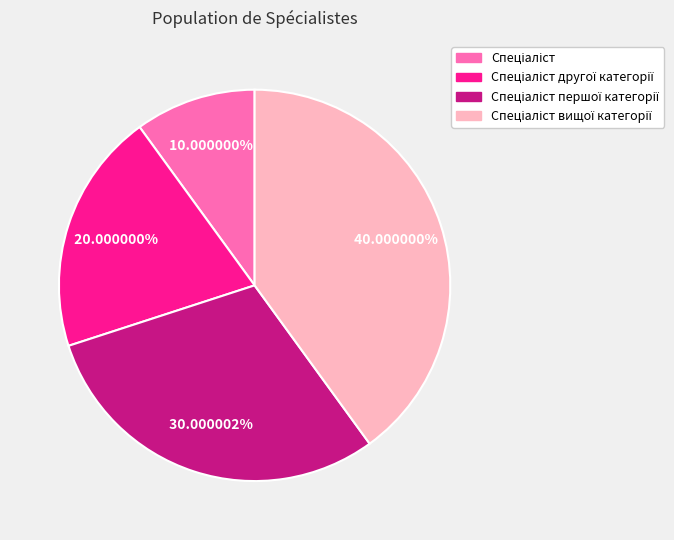

Is there any slice that represents more than half of the pie?

No